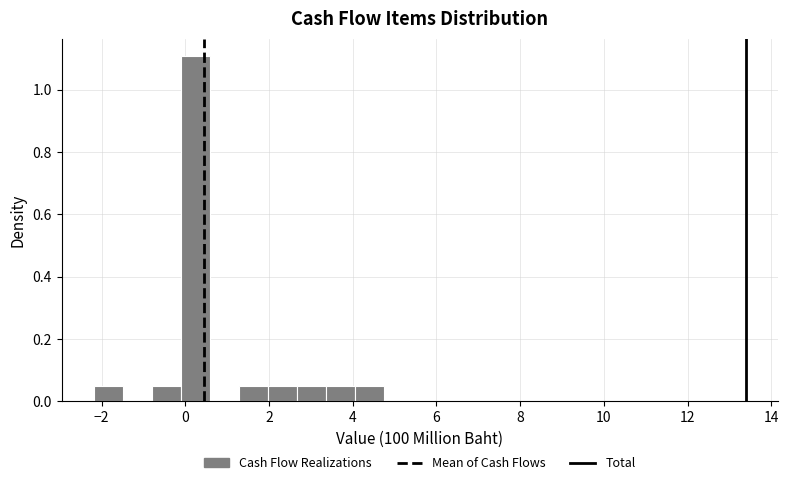

Around what value on the x-axis is the tallest bar? Give the approximate position of its centre, as read against the axis.

0.2